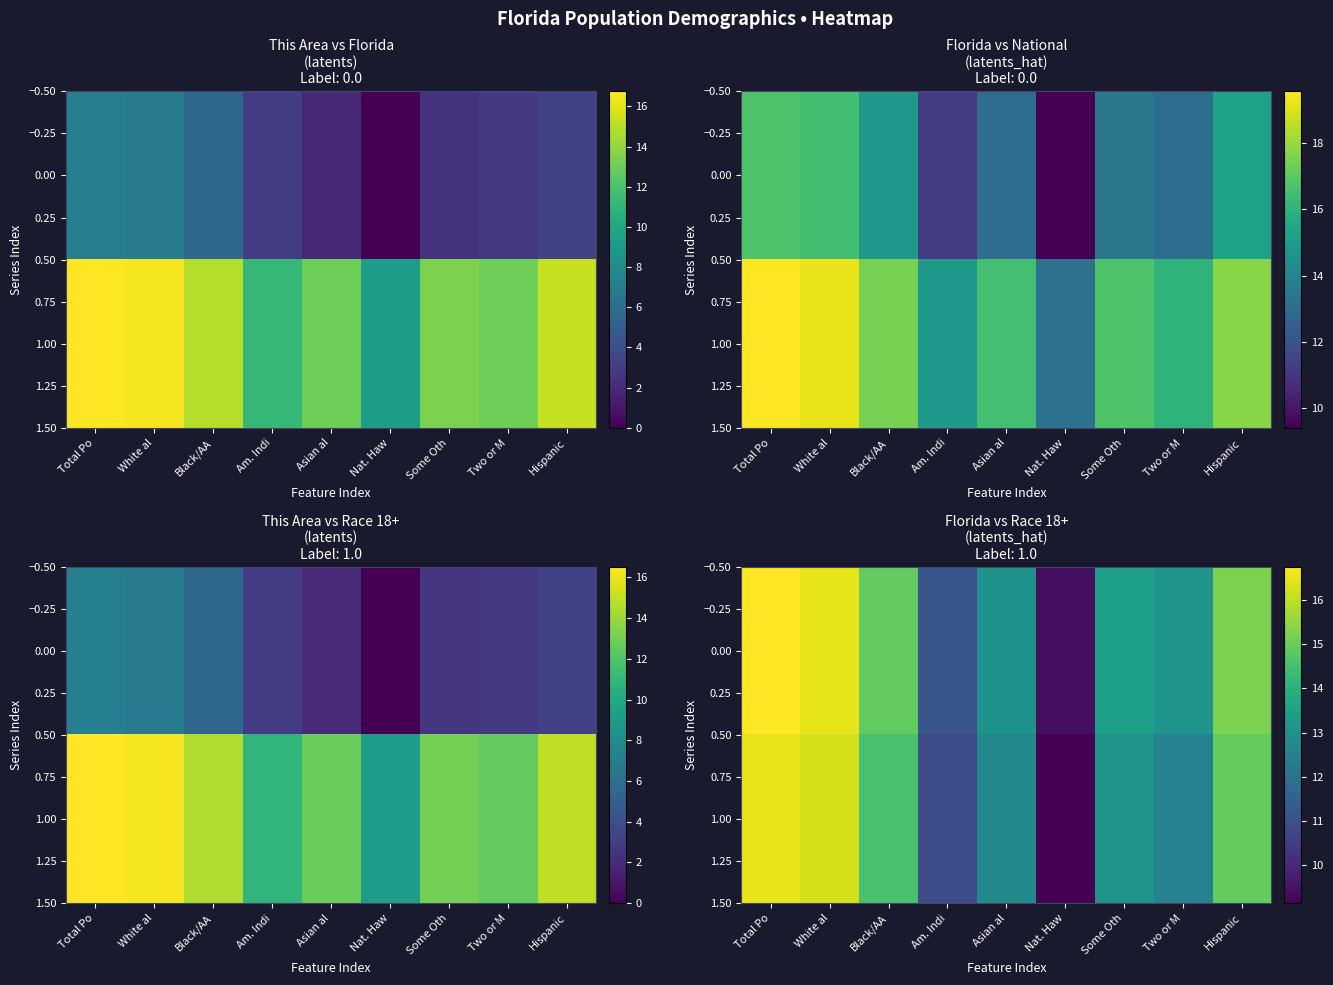

What is the total value across all series at Two or M?

25.6